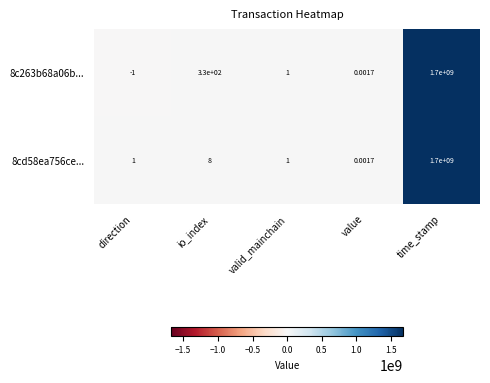

Rank the categories by 8c263b68a06b... value from highest to lowest.

time_stamp, io_index, valid_mainchain, value, direction